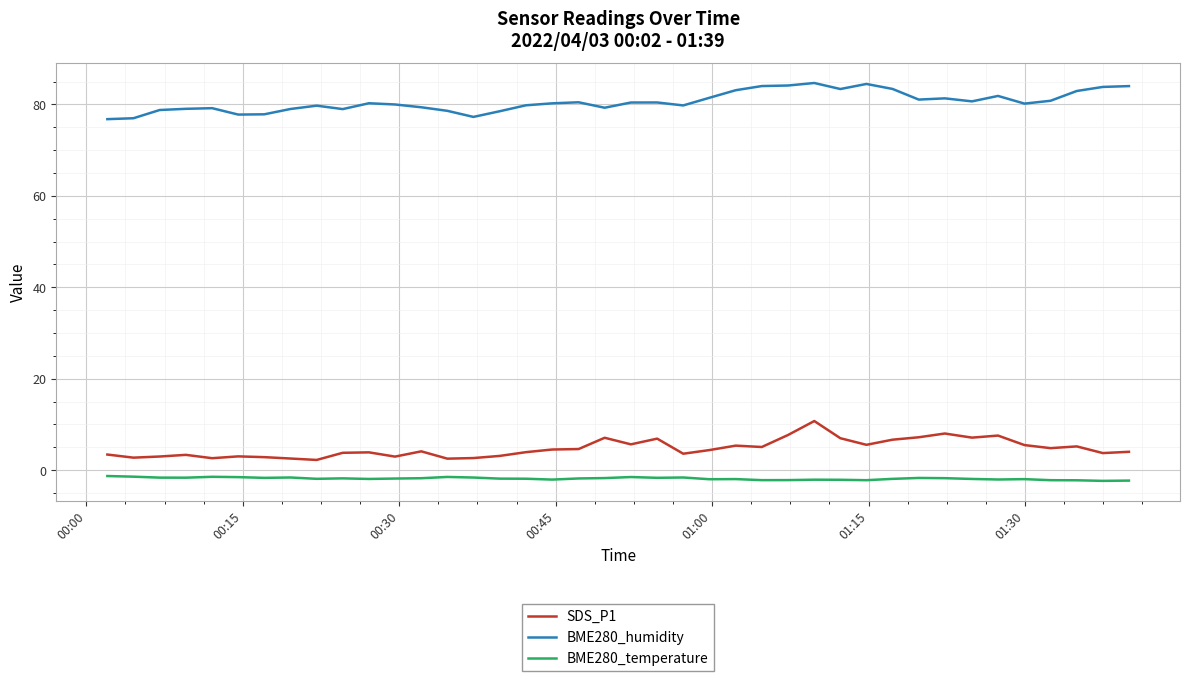

What is the minimum value shown in the chart?

-2.4